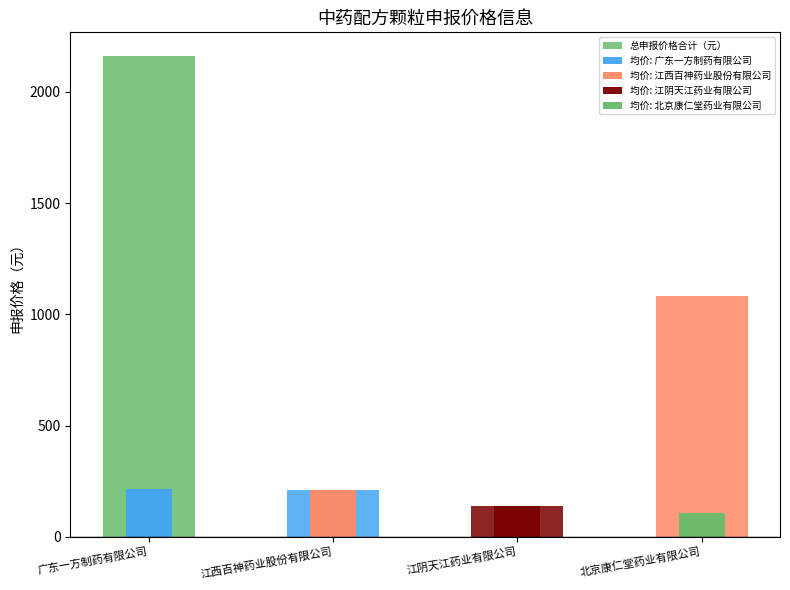

What is the change in value from 江阴天江药业有限公司 to 北京康仁堂药业有限公司?

+945.9